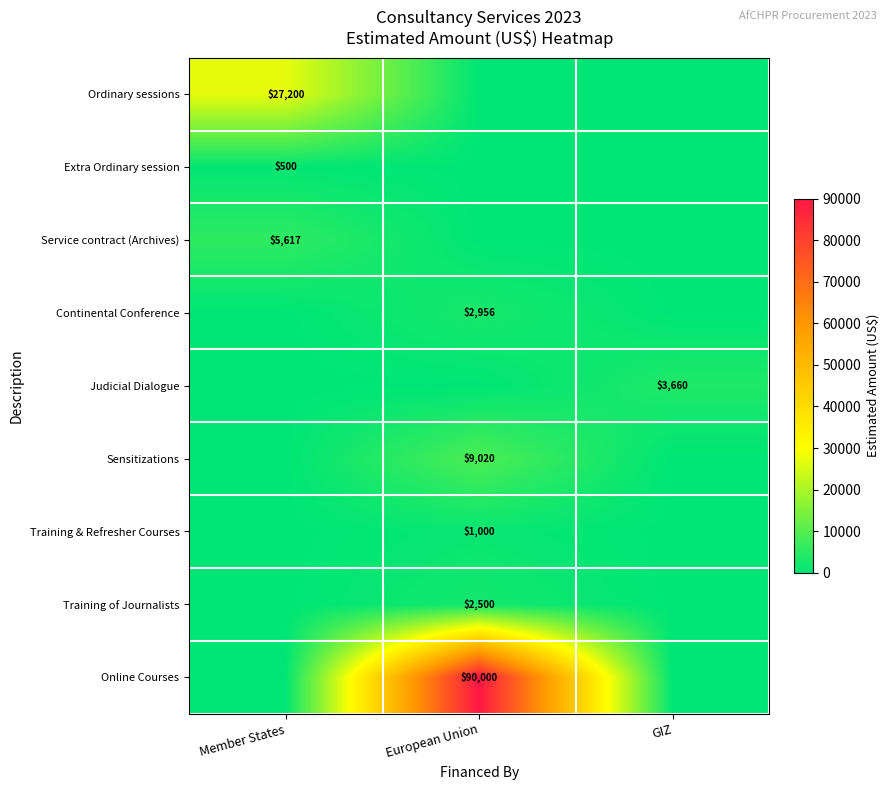

Is the value of Extra Ordinary session at Member States greater than the value of Service contract (Archives) at Member States?

No